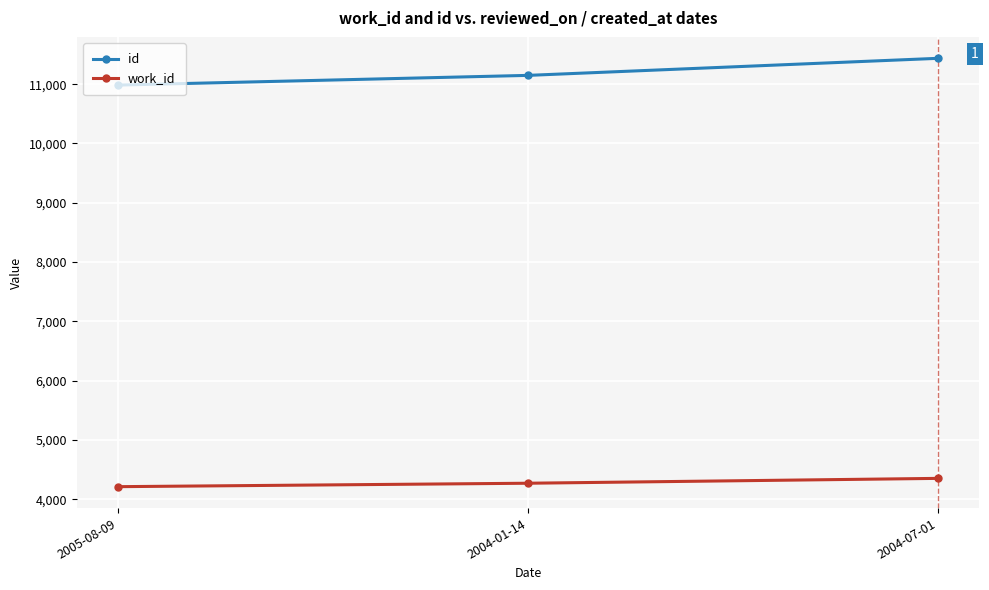

The work_id series shows 4269 at 2004-01-14. True or false?

True